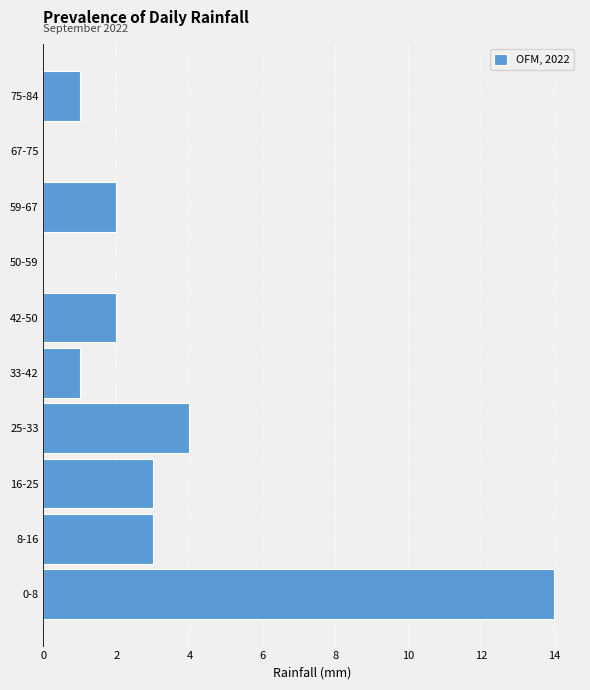

Reading bottom to top, list all the values displayed in this chart.

0-8=14	8-16=3	16-25=3	25-33=4	33-42=1	42-50=2	50-59=0	59-67=2	67-75=0	75-84=1